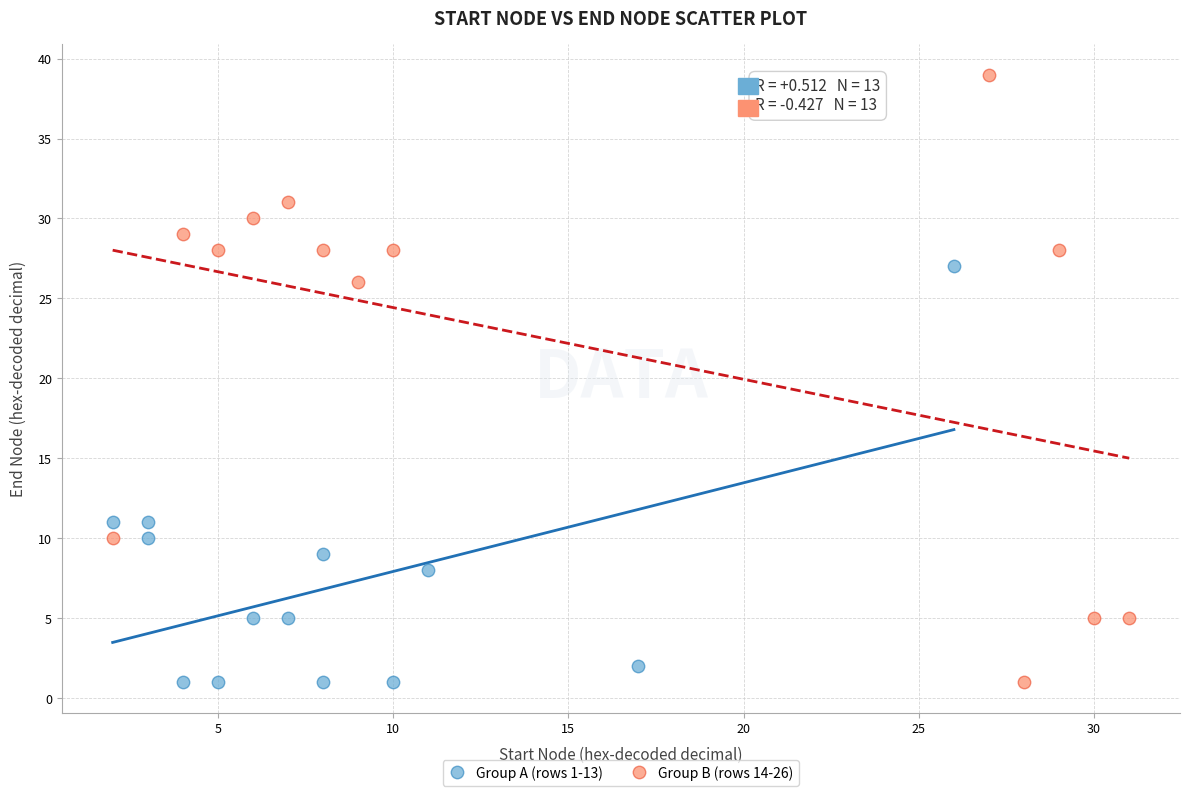

Which series reaches the maximum Y coordinate?

Group B (rows 14-26)